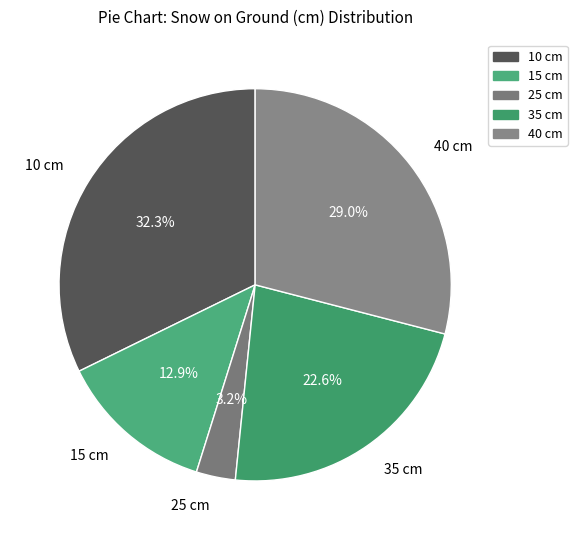

What percentage is the 35 cm slice, to the nearest percent?

23%